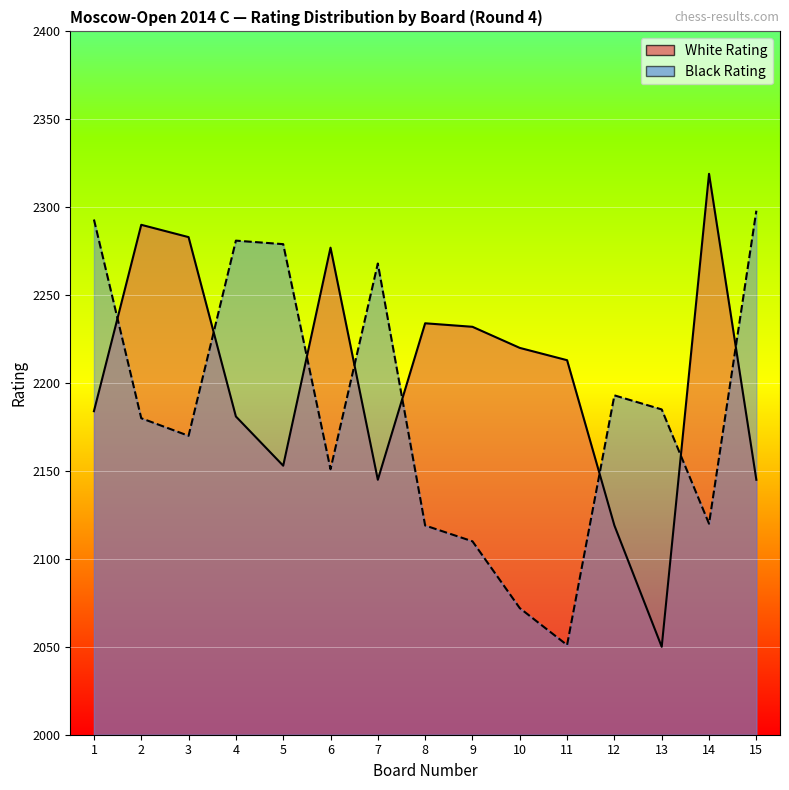

What is the value of the White Rating point at the 8th from the left?

2234